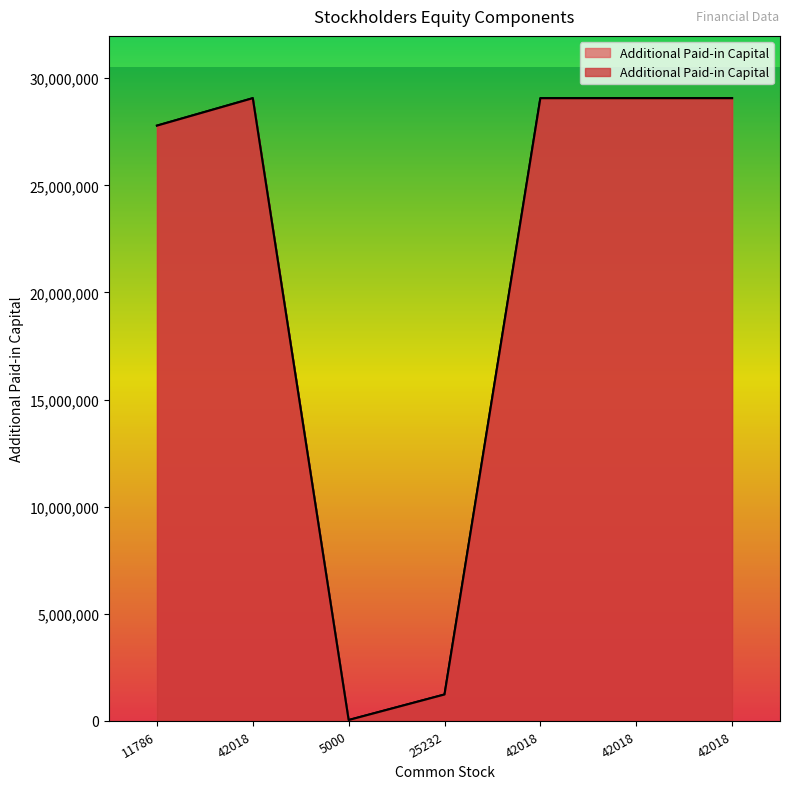

What is the smallest value displayed?

44930